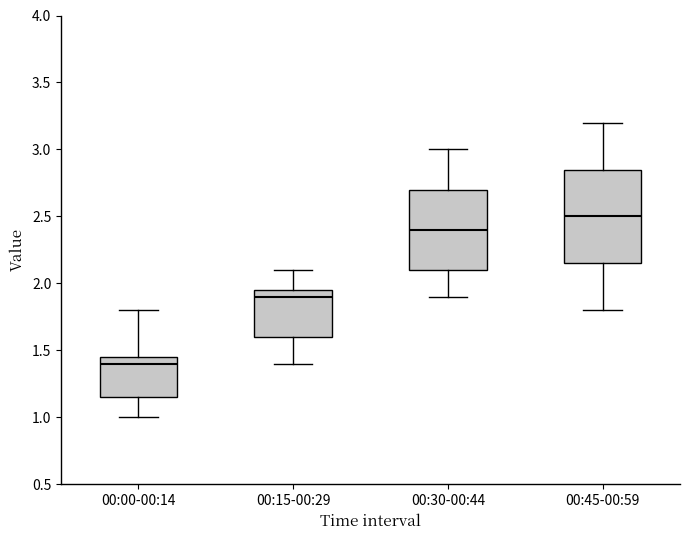

Which box is the tallest, from its lower edge to its upper edge?

00:45-00:59